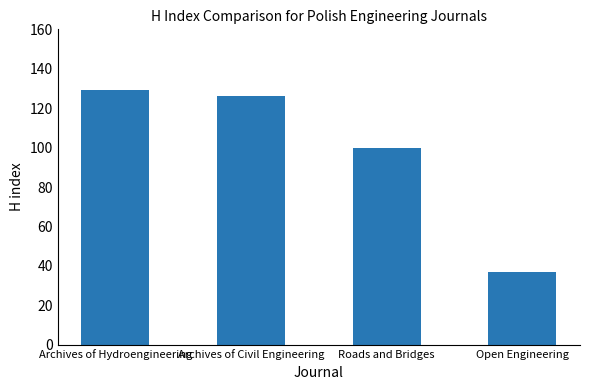

The value at Open Engineering is 49. True or false?

False